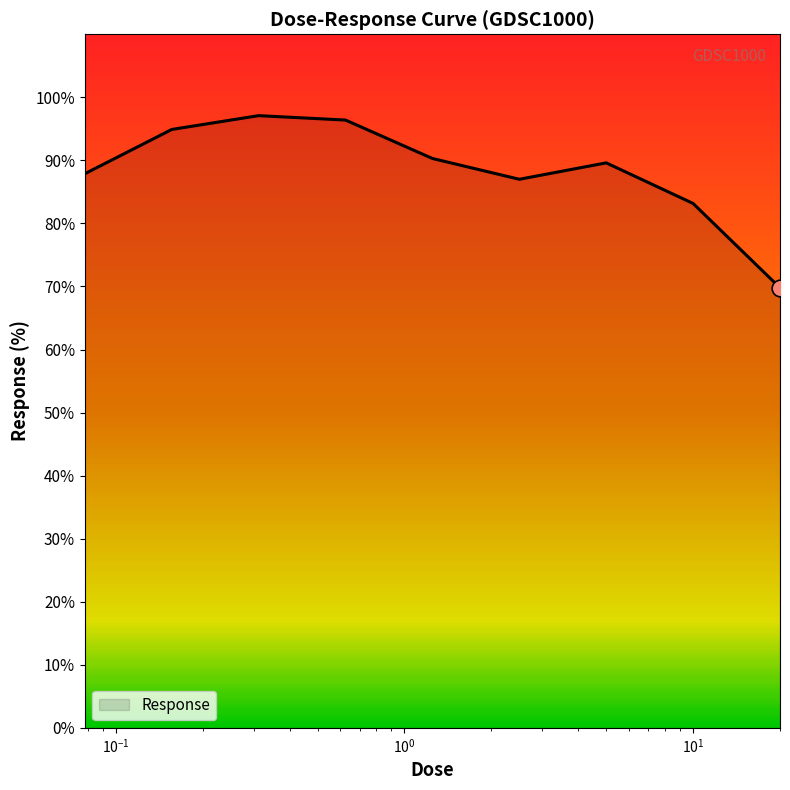

What is the greatest value displayed?

97.1